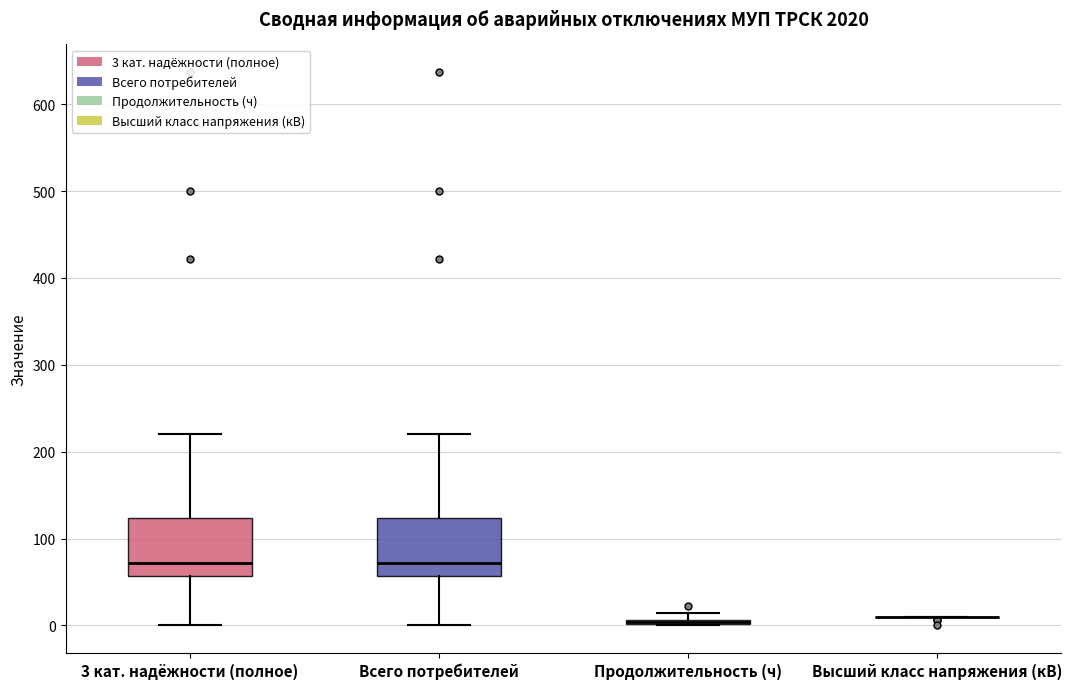

Where does the upper whisker of the box for 3 кат. надёжности (полное) end on the y-axis? The values are not printed on the chart, so give them approximately, as read against the axis.

220